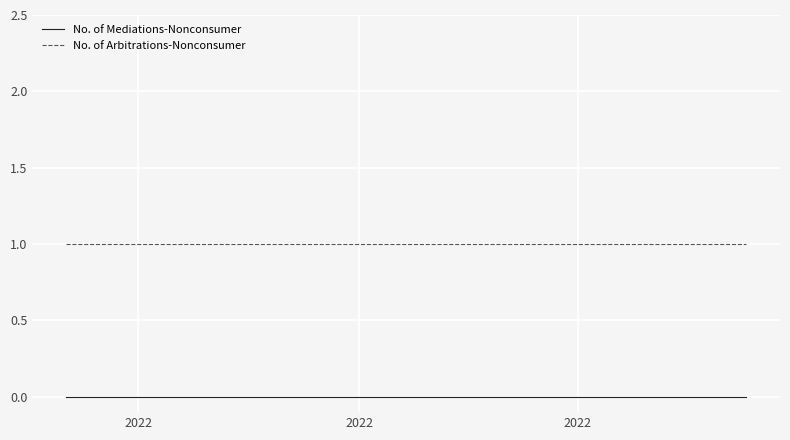

What is the sum of all No. of Arbitrations-Nonconsumer values?

3